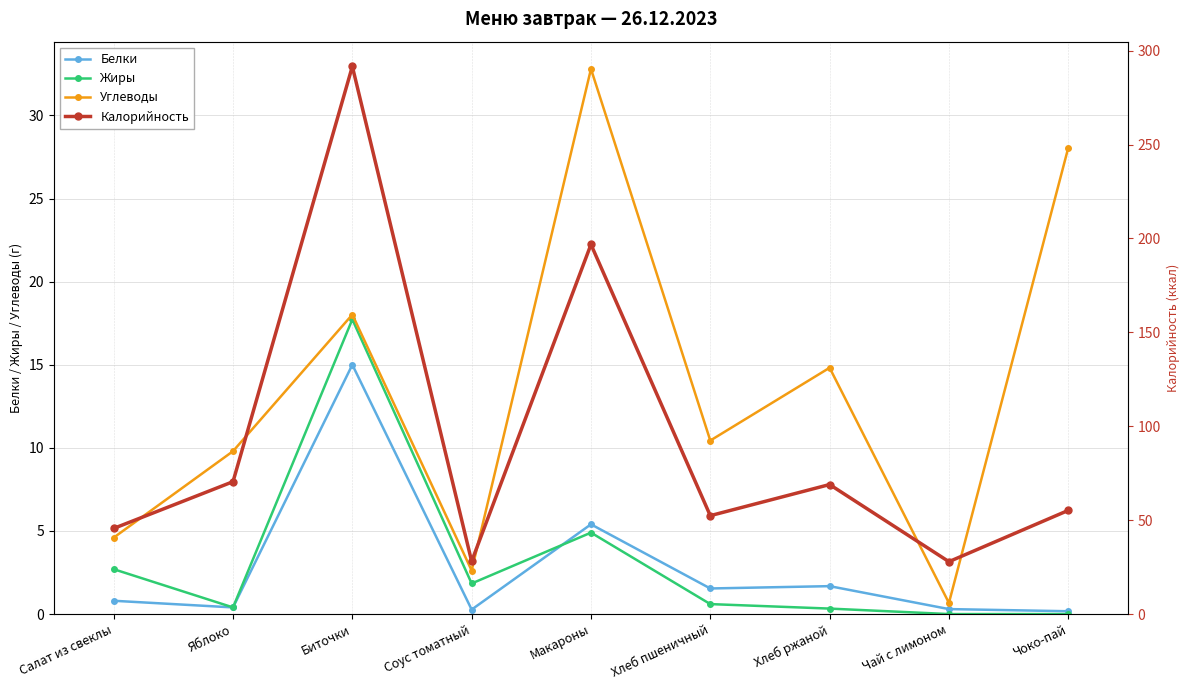

What is the difference between the highest and lowest values at Чоко-пай?

55.2